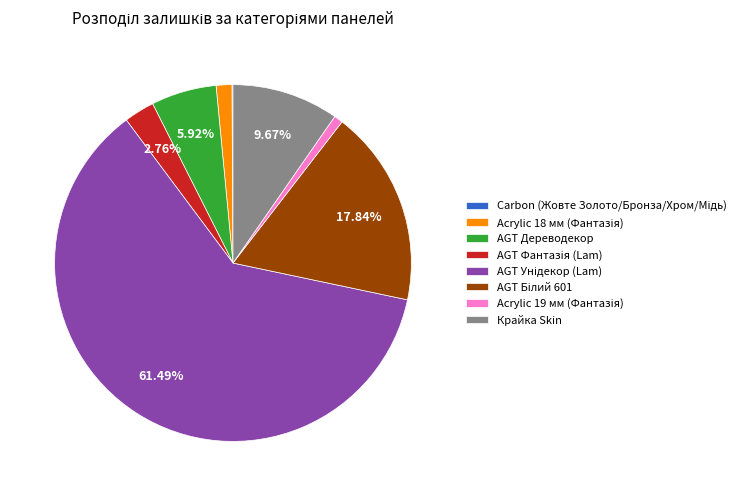

Does any single category account for the majority?

Yes